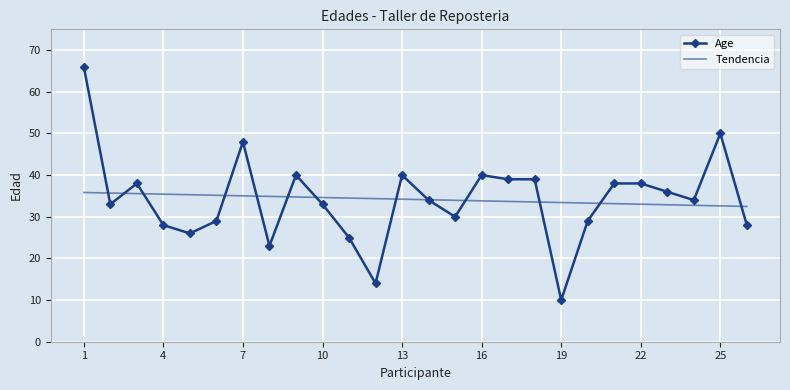

What is the minimum value for Age?

10.0